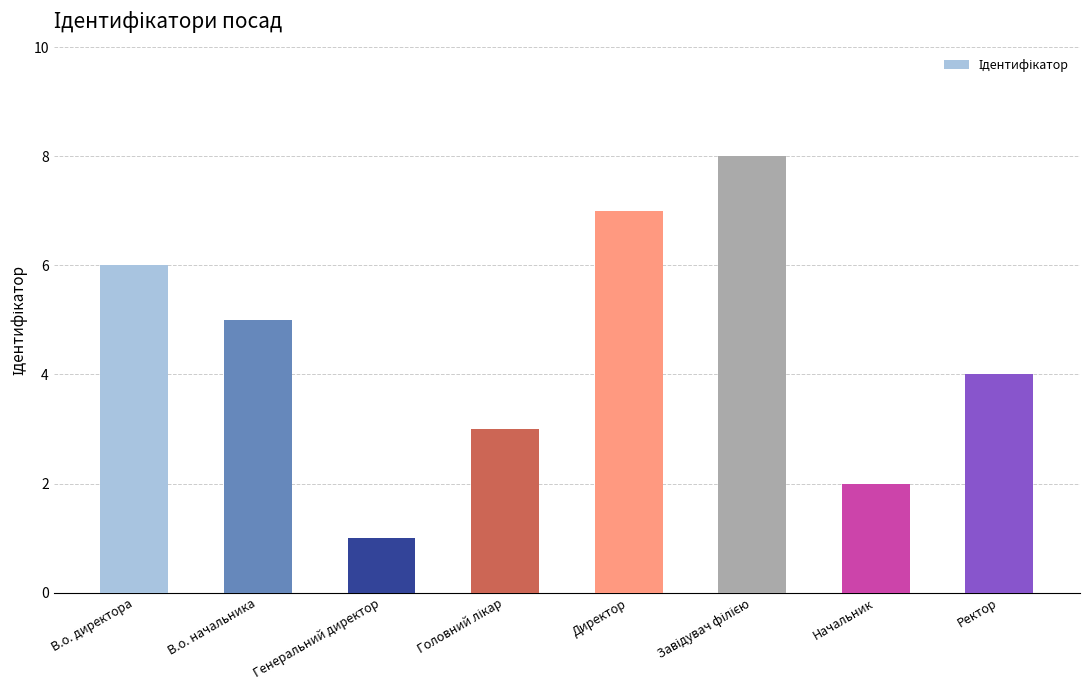

What value does the data have at Директор?

7